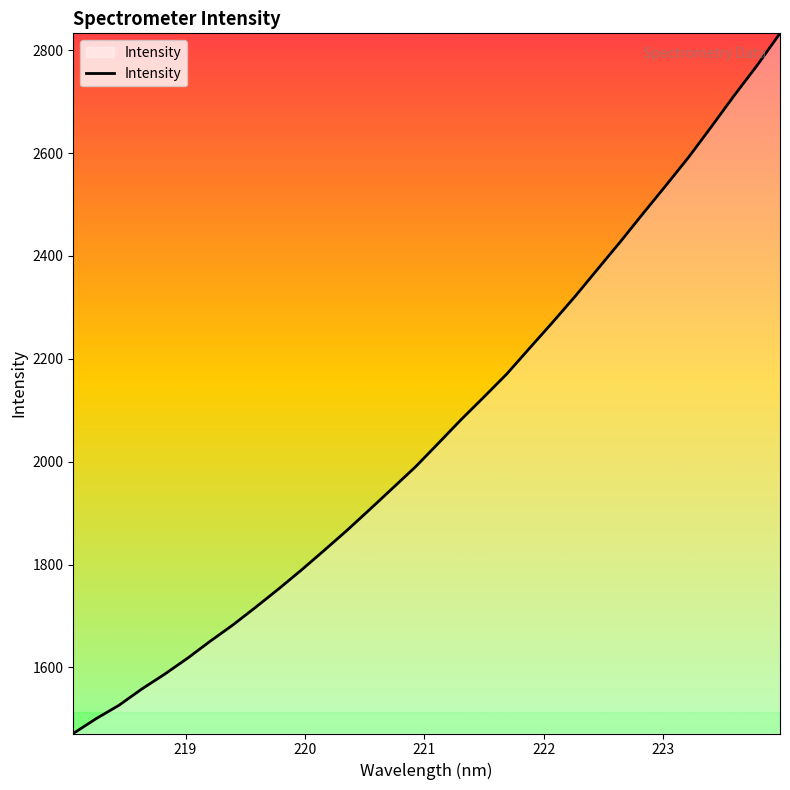

What is the difference between the maximum and minimum values?

1361.2